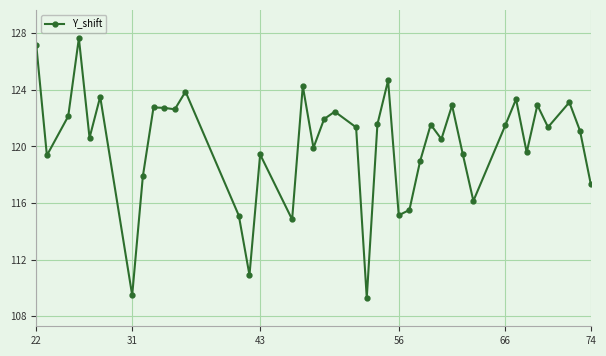

Does the chart have visible grid lines?

Yes